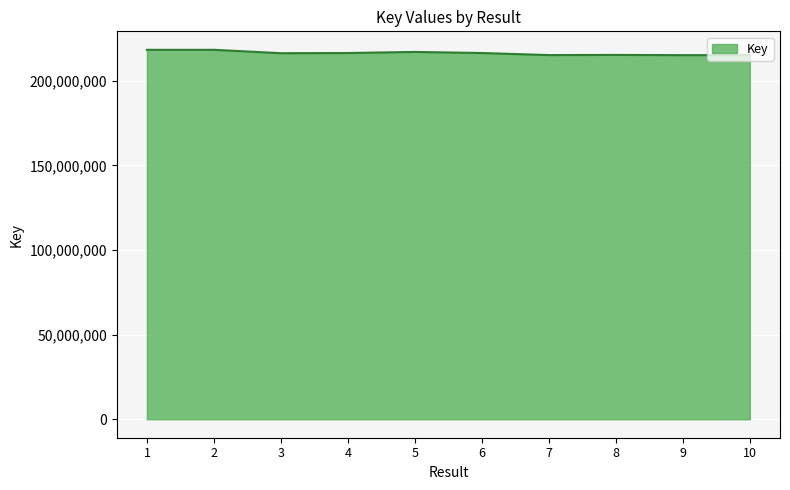

What is the minimum value shown in the chart?

215198147